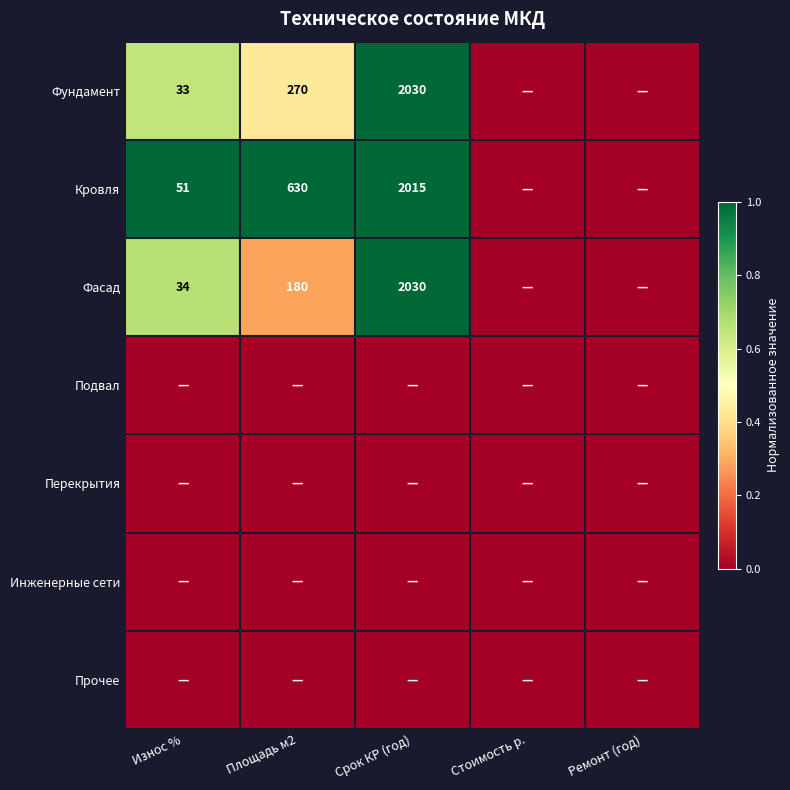

True or false: Фасад has a value of 55 at Площадь м2.

False